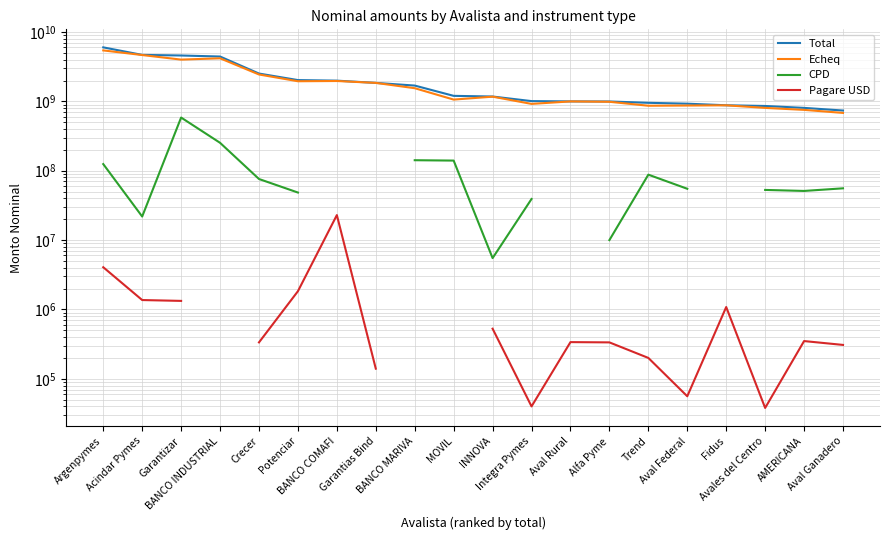

Between Acindar Pymes and MOVIL, which series saw the biggest shift?

Echeq